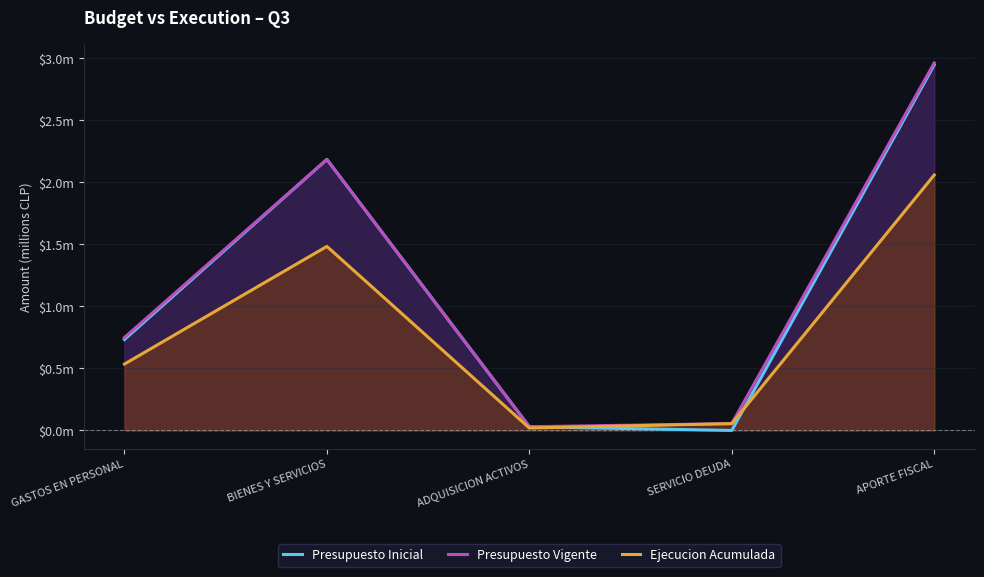

What is the total value across all series at APORTE FISCAL?

8.0